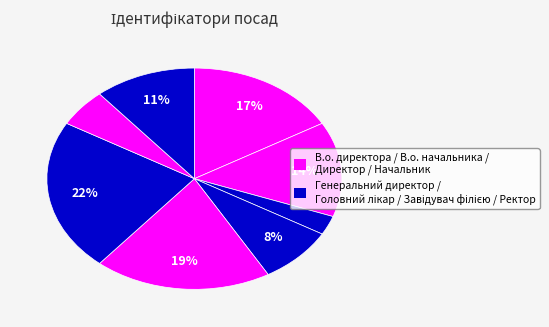

Which category has the biggest portion of the pie?

Завідувач філією